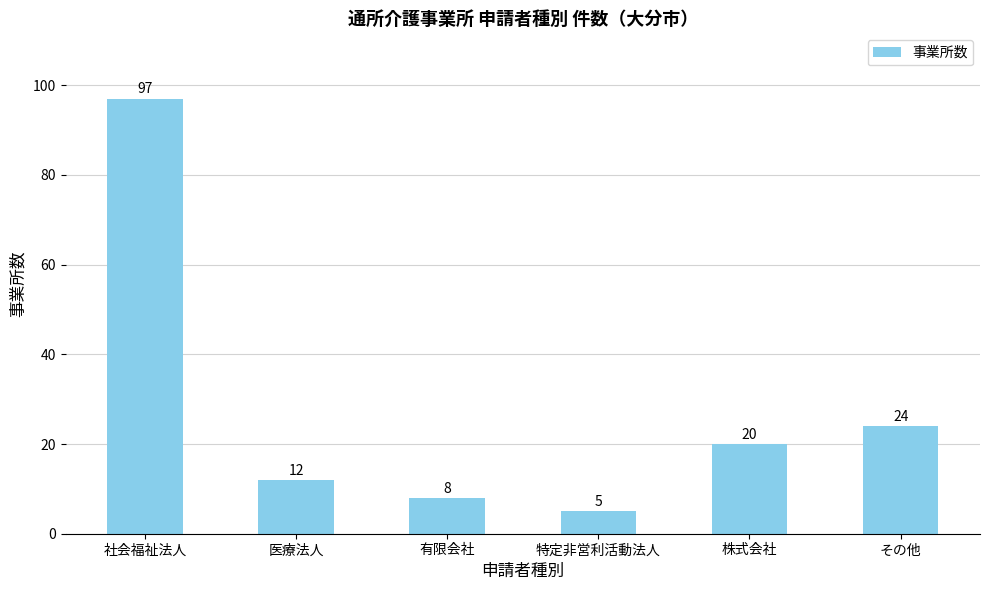

What is the greatest value displayed?

97